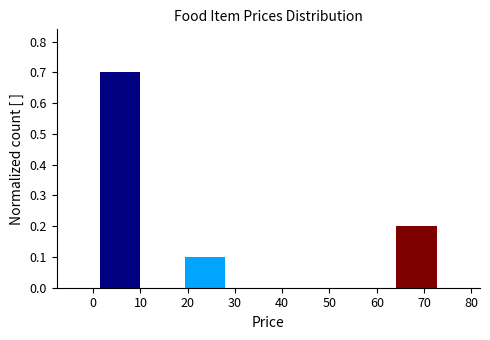

Reading left to right, list every bar in this chart as the range it spans on the x-axis followed by its height. Neither the bar edges nor the heights are printed on the chart, so give them approximately, as read against the axes.

1 to 10: 0.7
10 to 19: 0
19 to 28: 0.1
28 to 37: 0
37 to 46: 0
46 to 55: 0
55 to 64: 0
64 to 73: 0.2